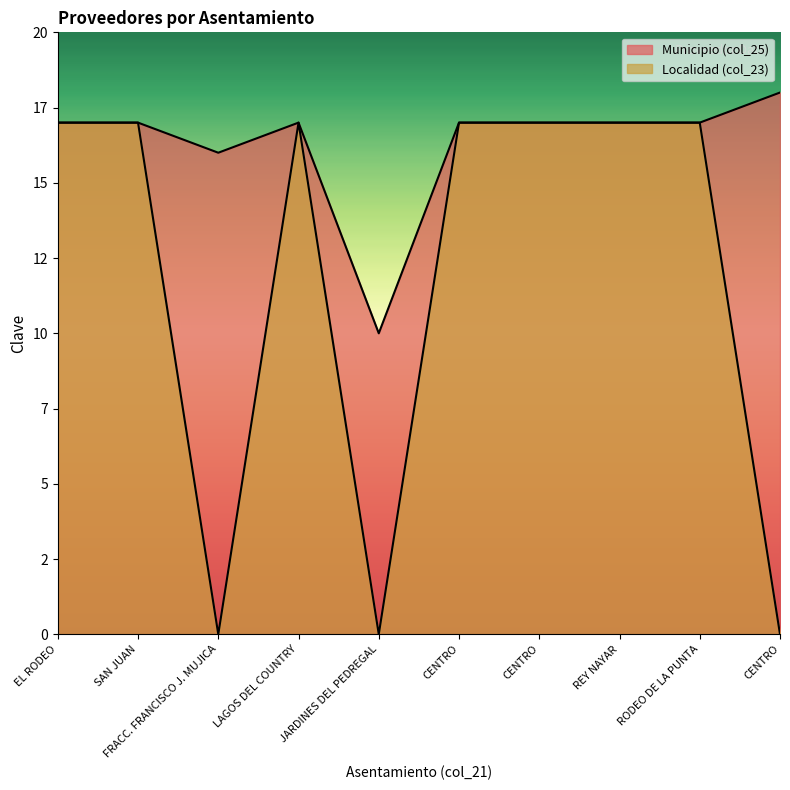

Between CENTRO and CENTRO, which is larger?

CENTRO